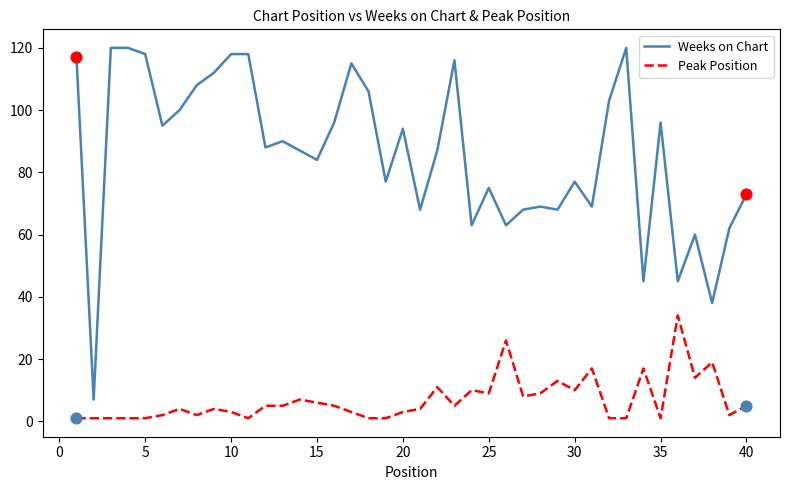

Which series has the largest total across all categories?

Weeks on Chart